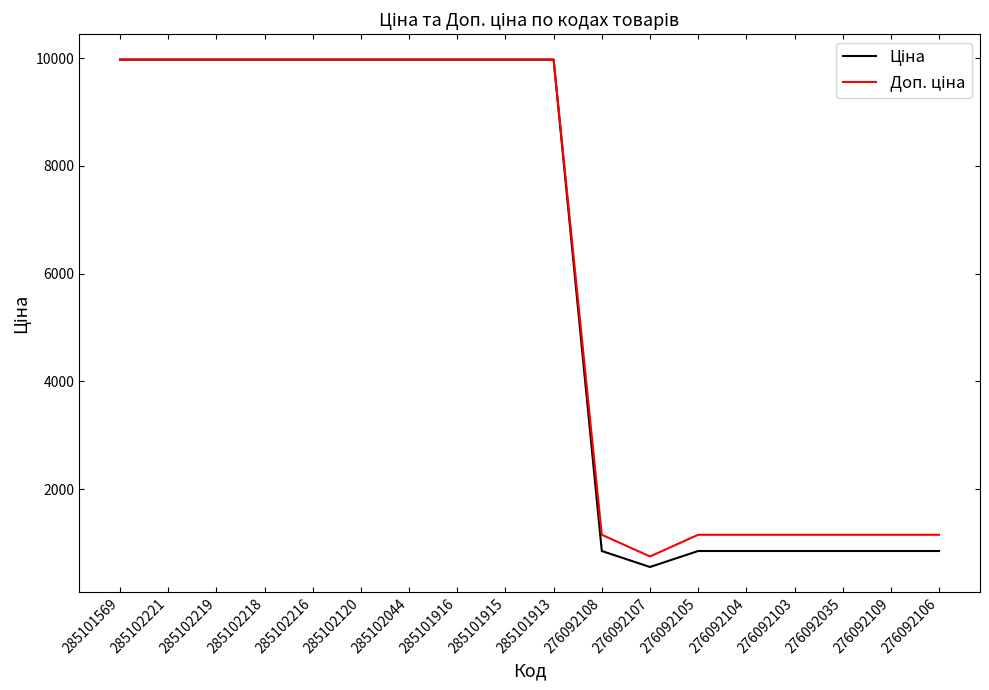

What is the maximum value shown in the chart?

9975.0